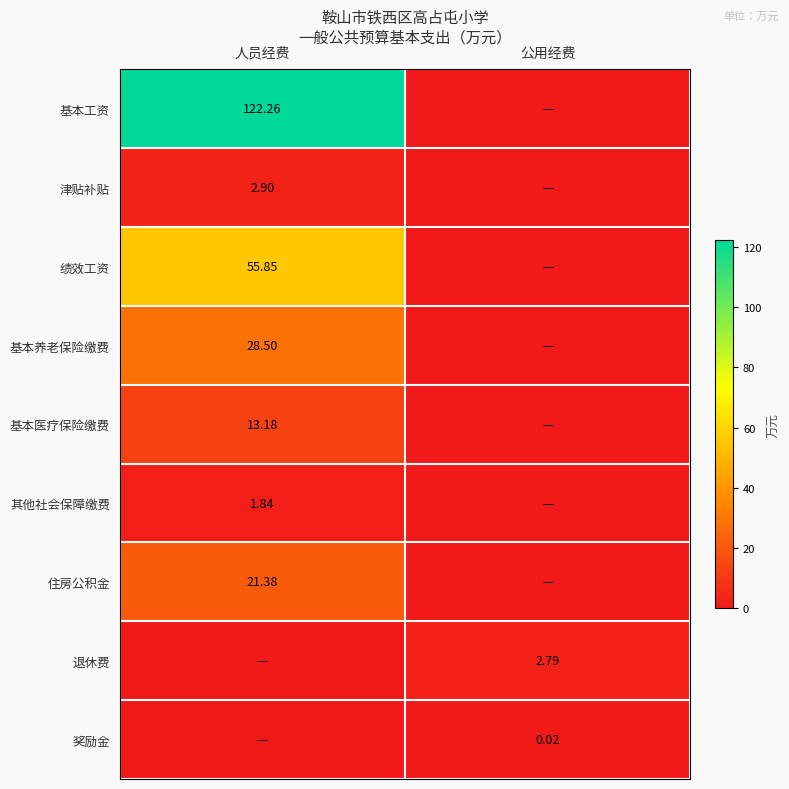

How many values in the 住房公积金 series exceed 21?

1